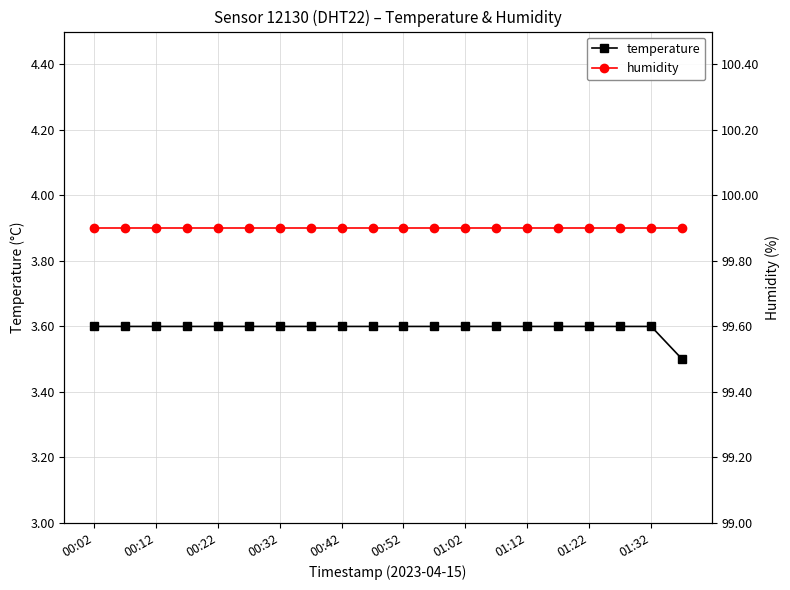

True or false: temperature has a value of 1.2 at 00:52.

False